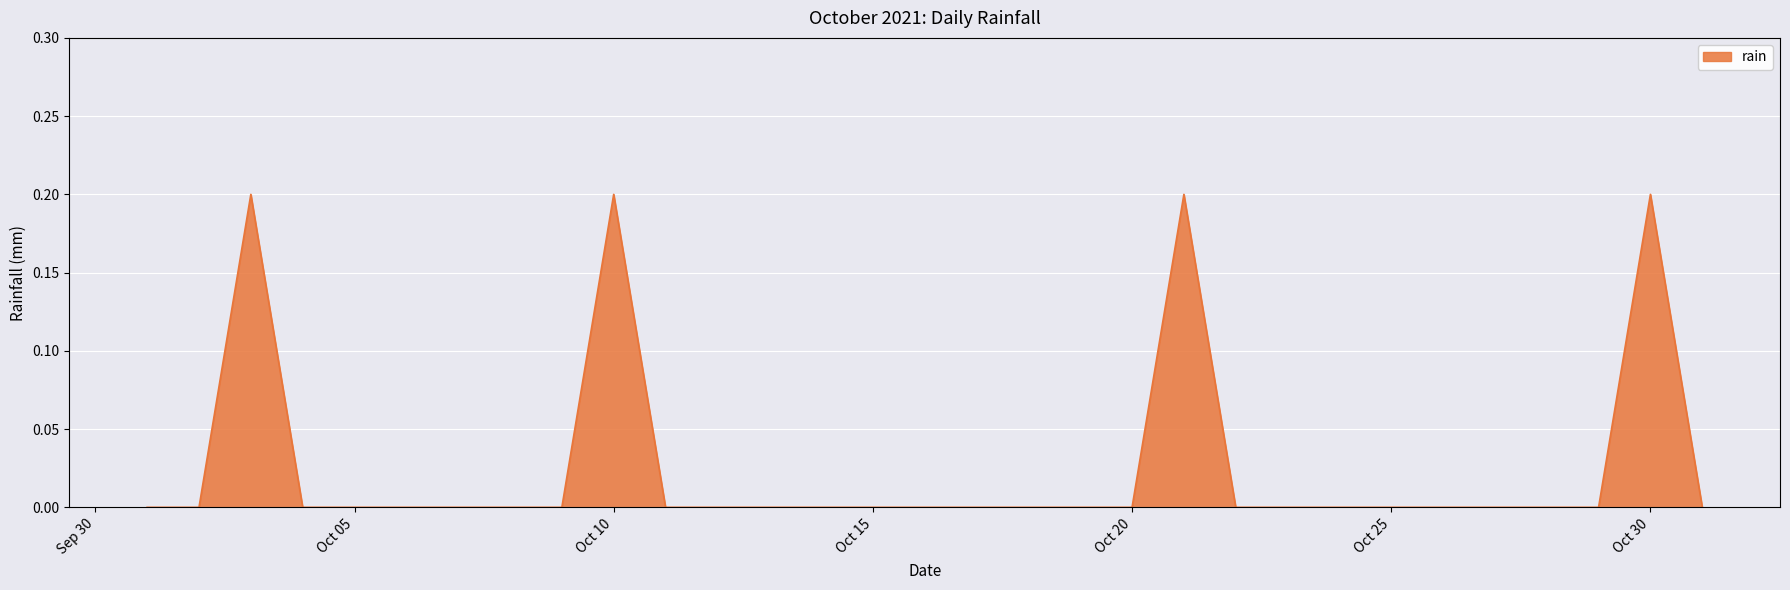

The value at Oct 20 is 0.0. True or false?

True